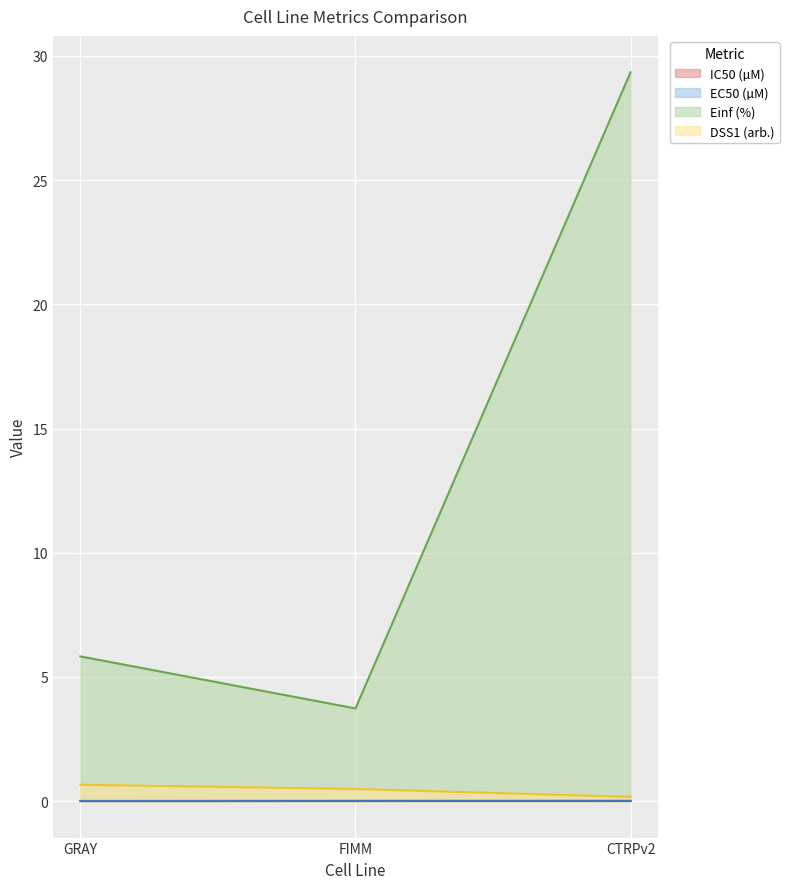

What position from the right is FIMM?

2